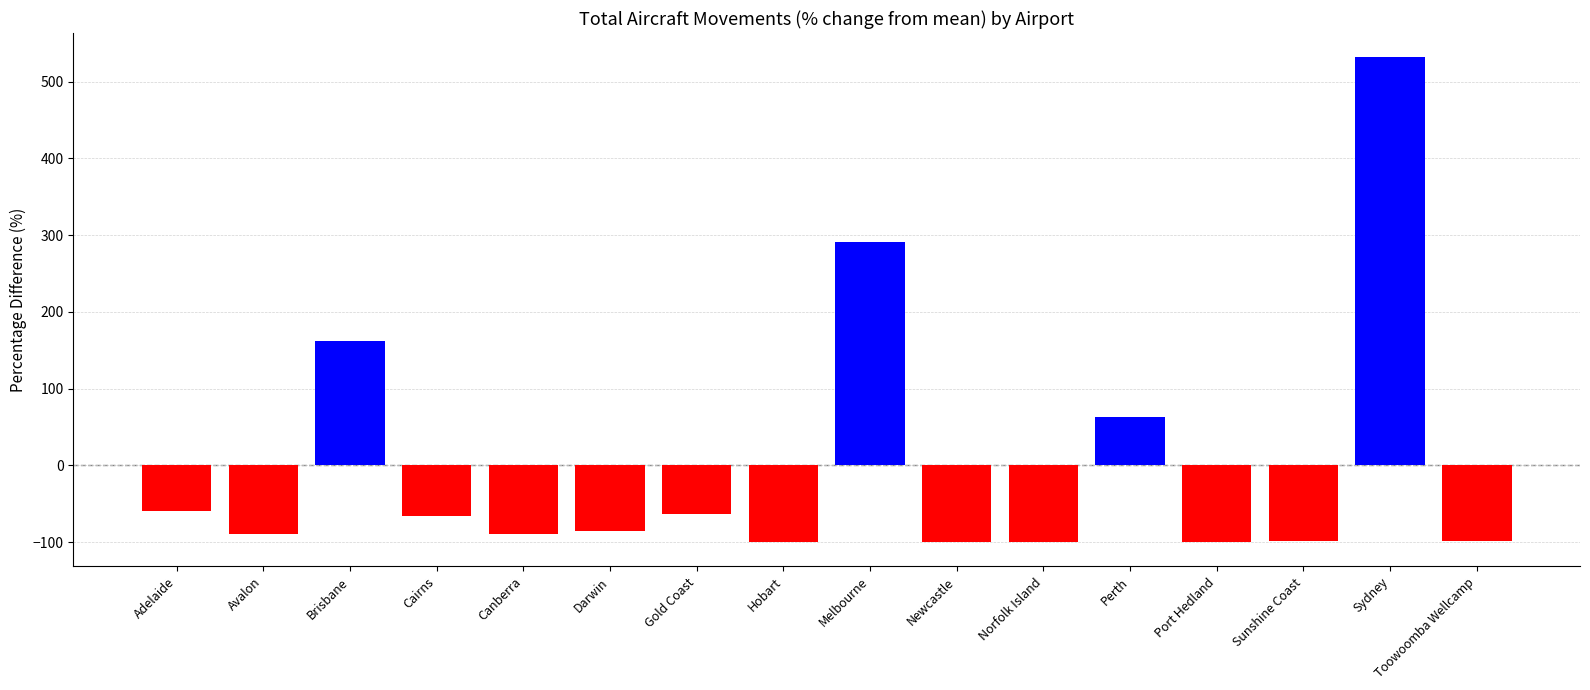

Is it true that the value at Sydney is 162.2?

False